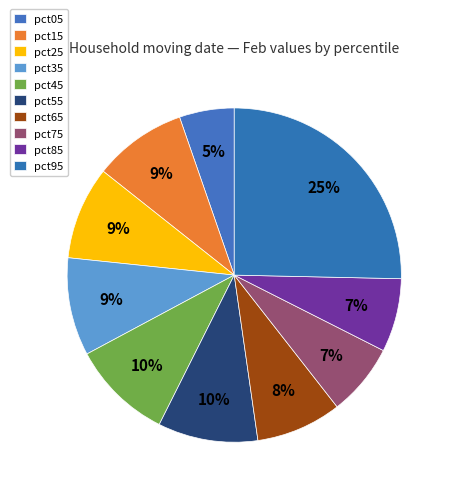

To the nearest percent, what is the average slice percentage?

10%